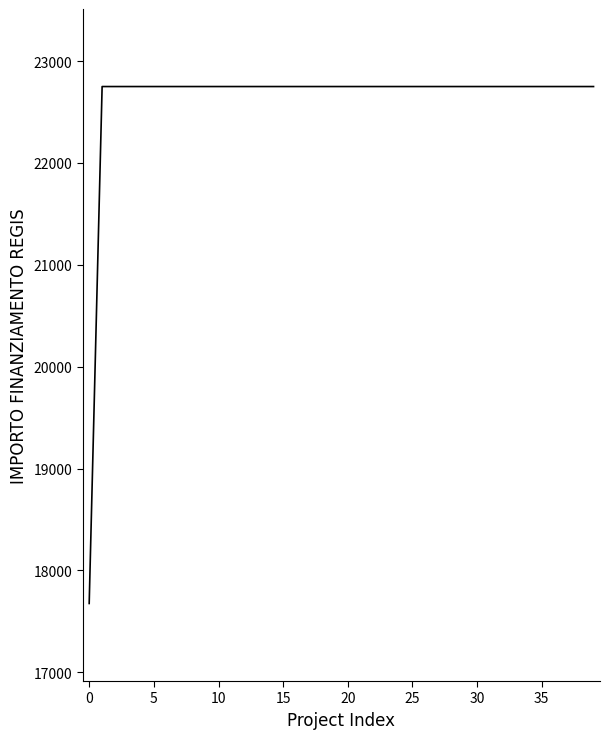

What is the difference between the maximum and minimum values?

5075.2